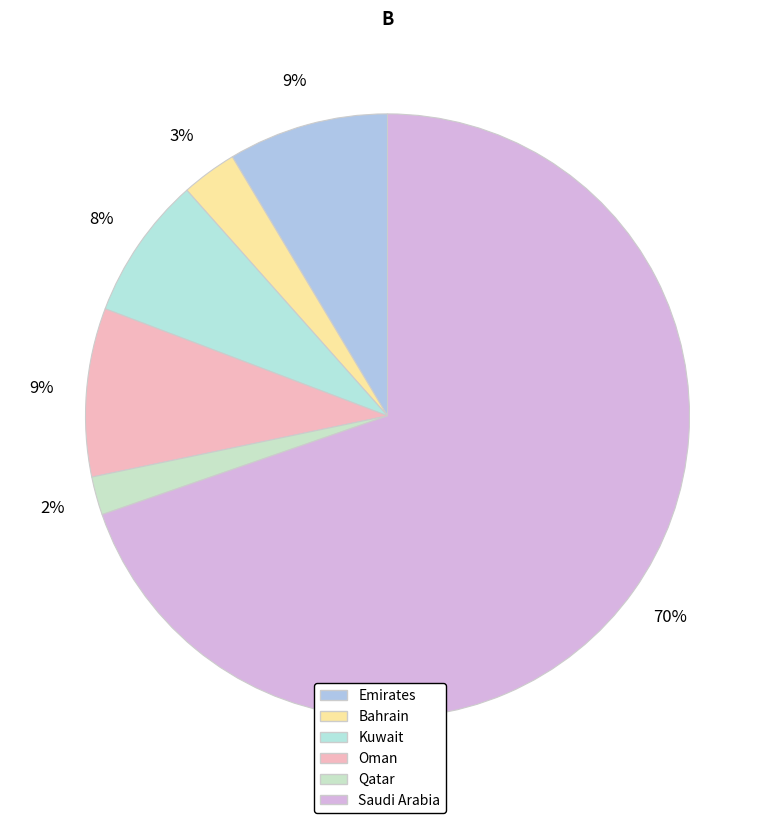

To the nearest percent, what is the difference between the largest and smallest slice percentages?

68%